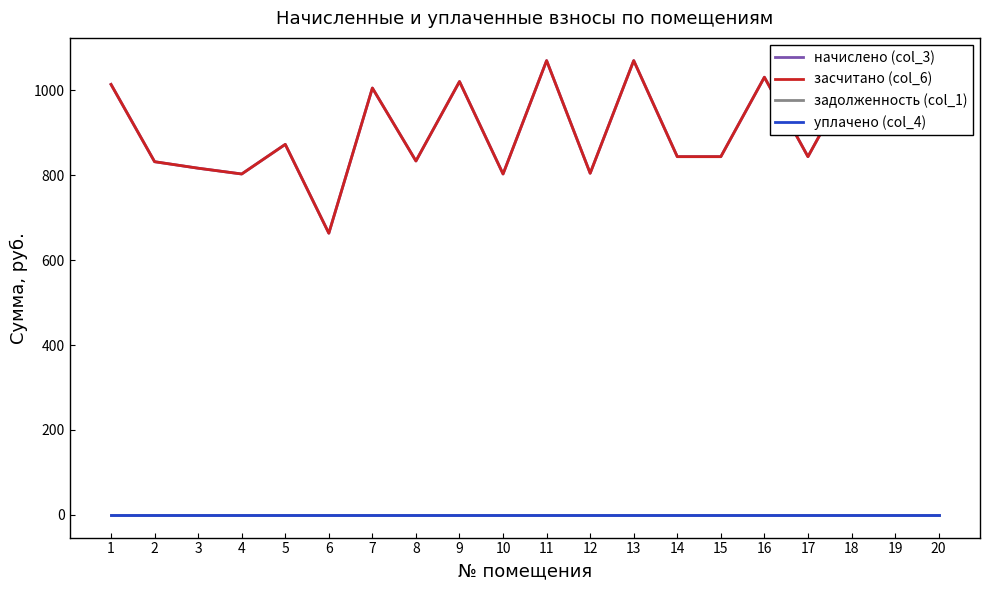

True or false: задолженность (col_1) and начислено (col_3) intersect in this chart.

False